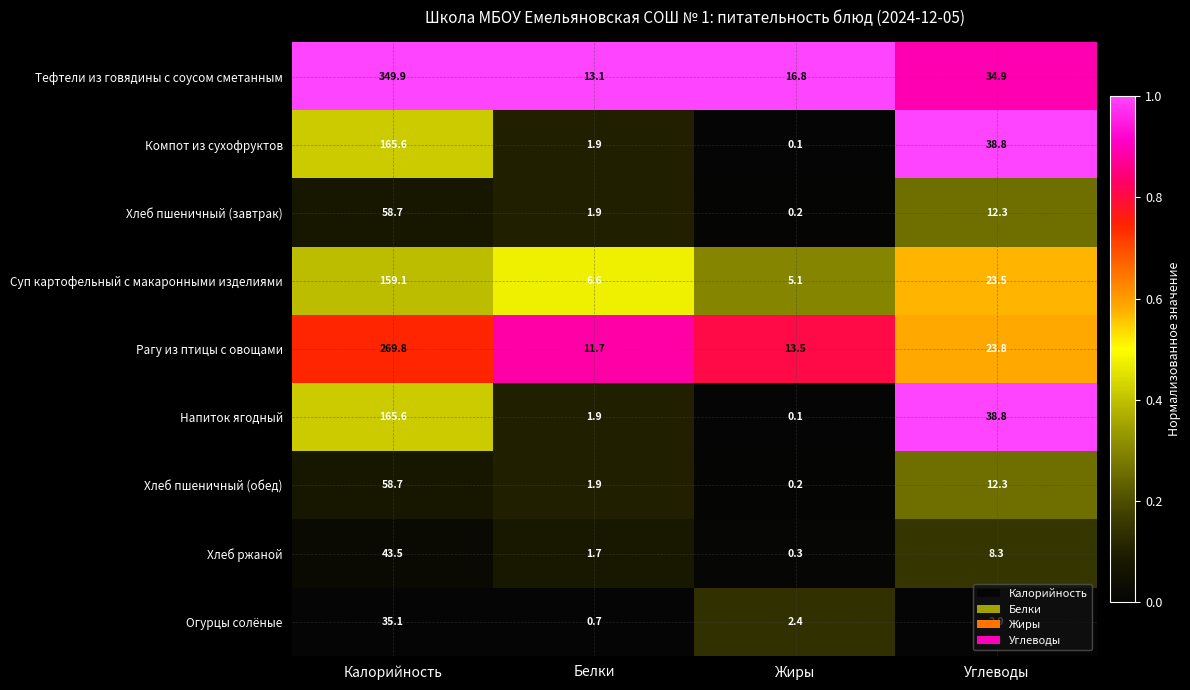

What is the difference between the highest and lowest values at Калорийность?

314.8